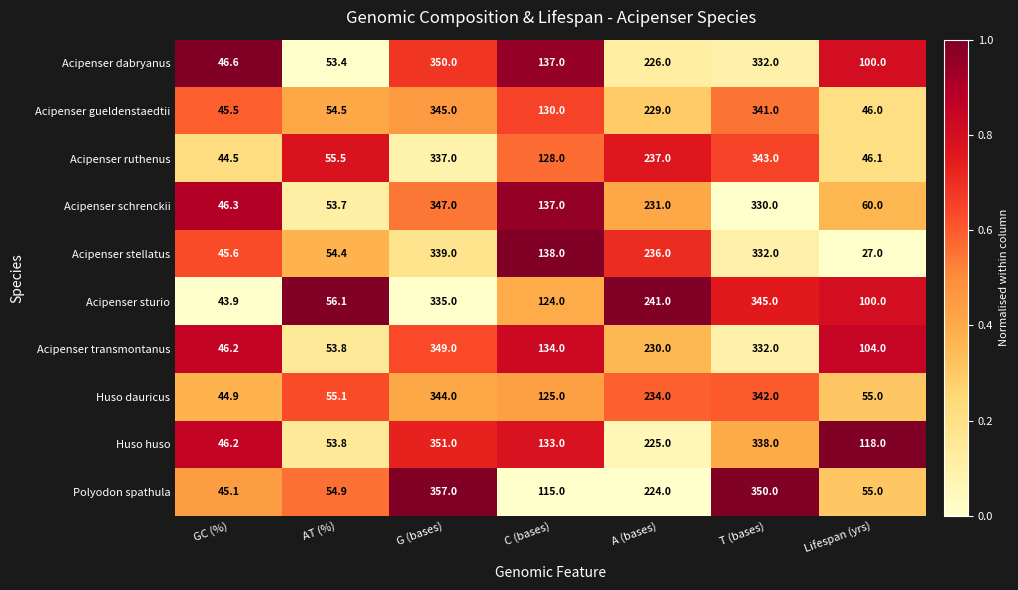

True or false: Polyodon spathula has a value of 371.2 at A (bases).

False